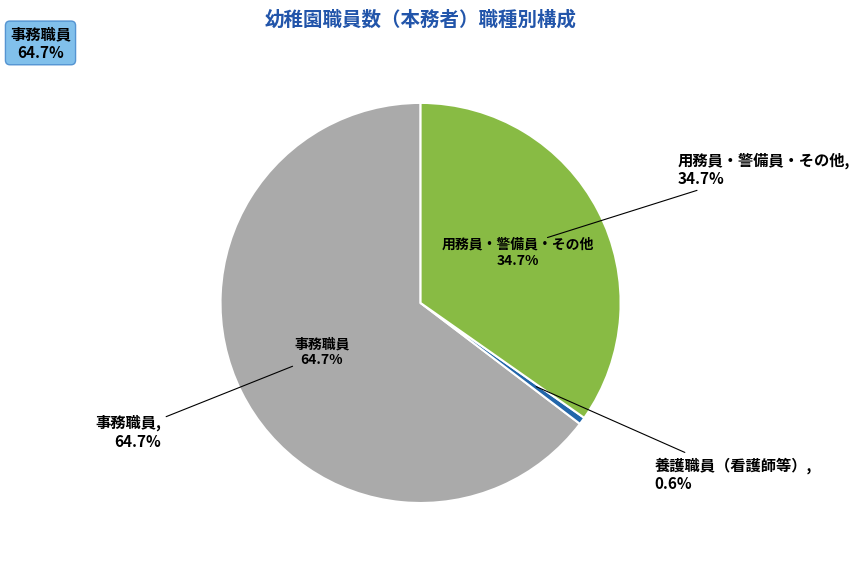

True or false: 栃木県 accounts for 1% of the total.

False